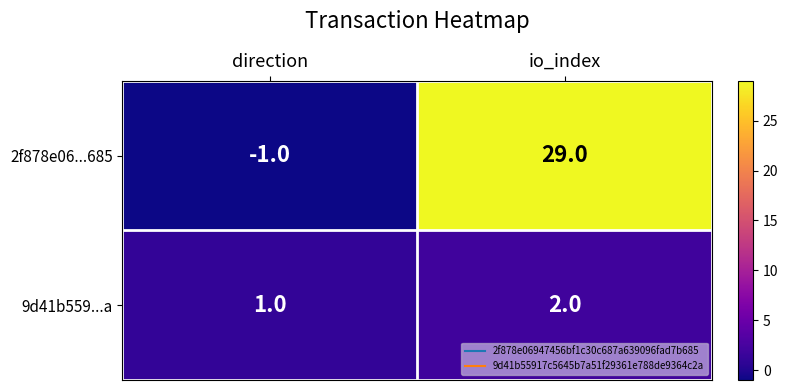

List the series in order of their peak value, lowest first.

9d41b559...a, 2f878e06...685